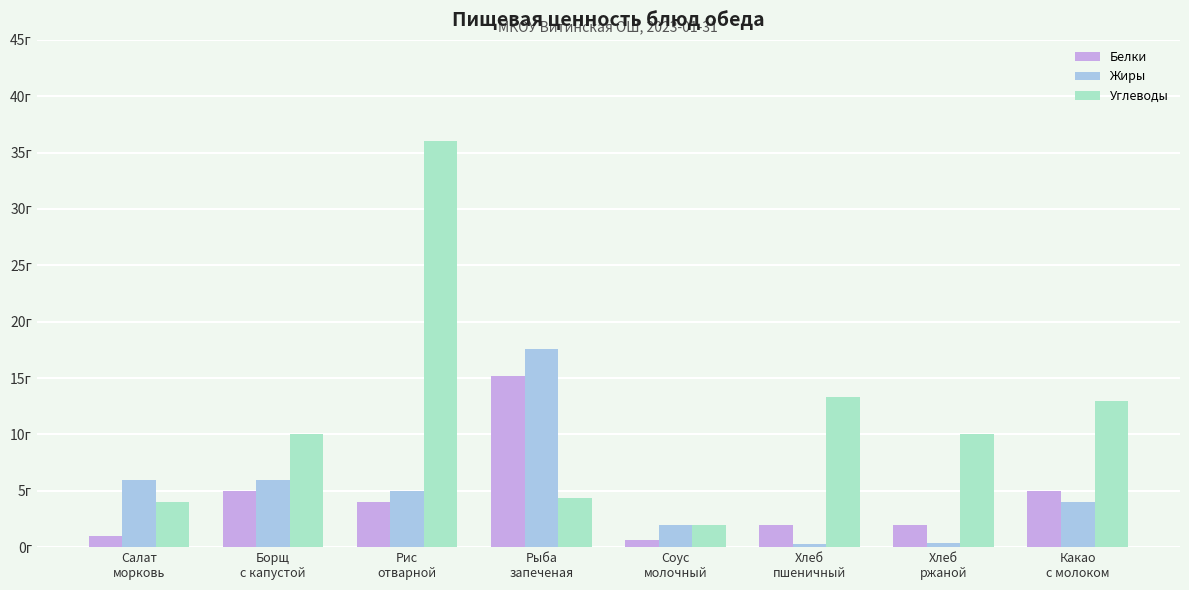

Does the chart contain any negative values?

No